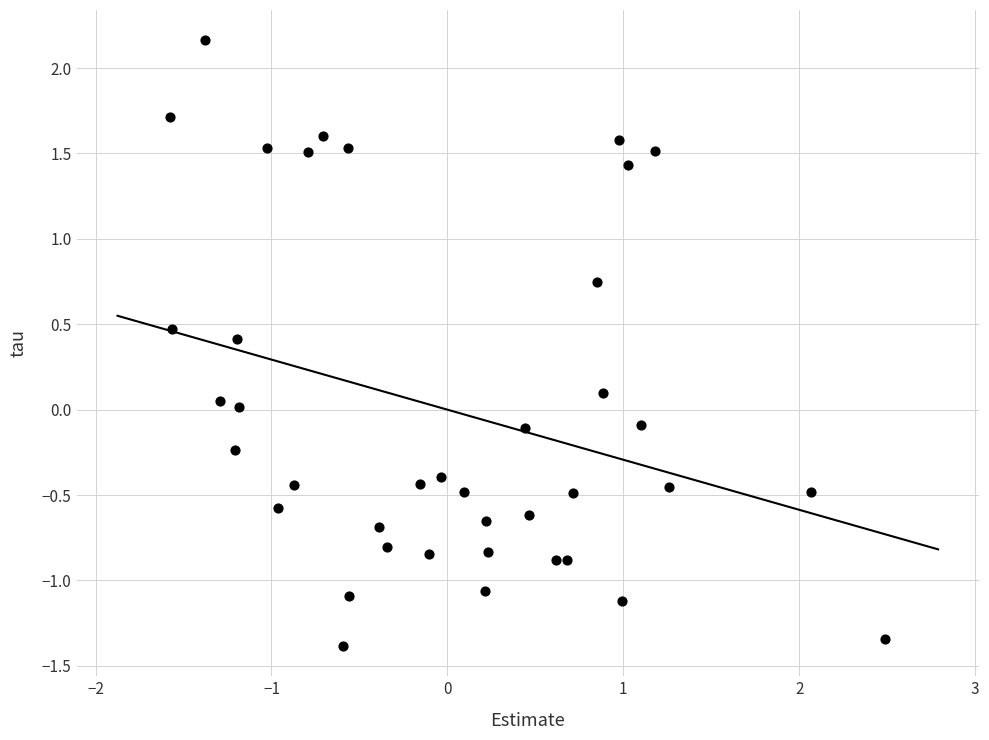

What is the range of Y values (max minus min)?

3.5